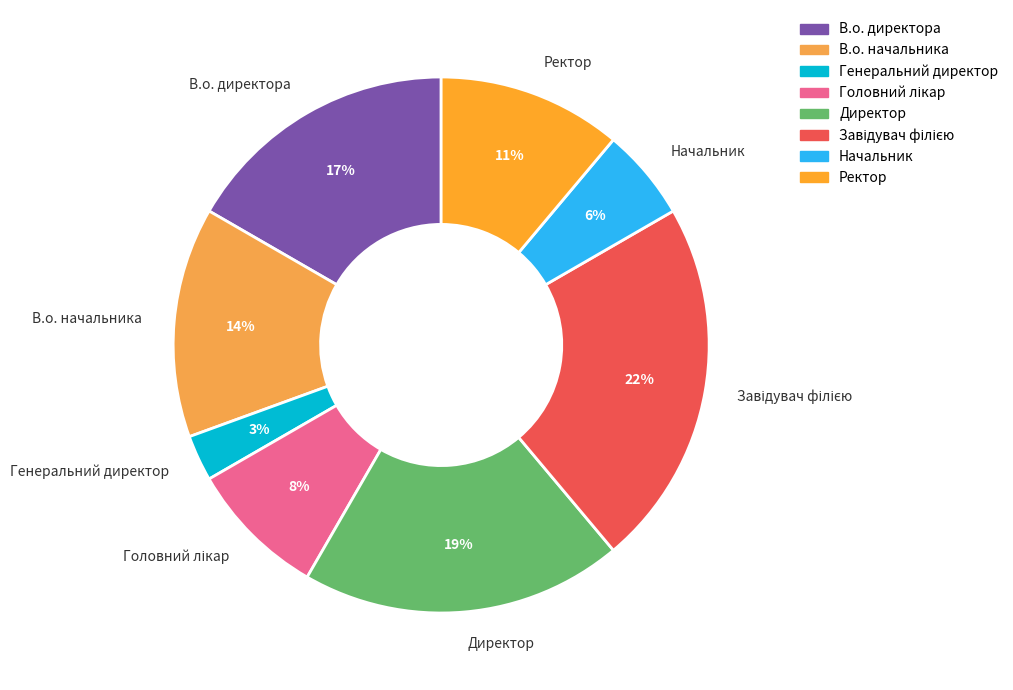

What is the smallest slice in the pie chart?

Генеральний директор